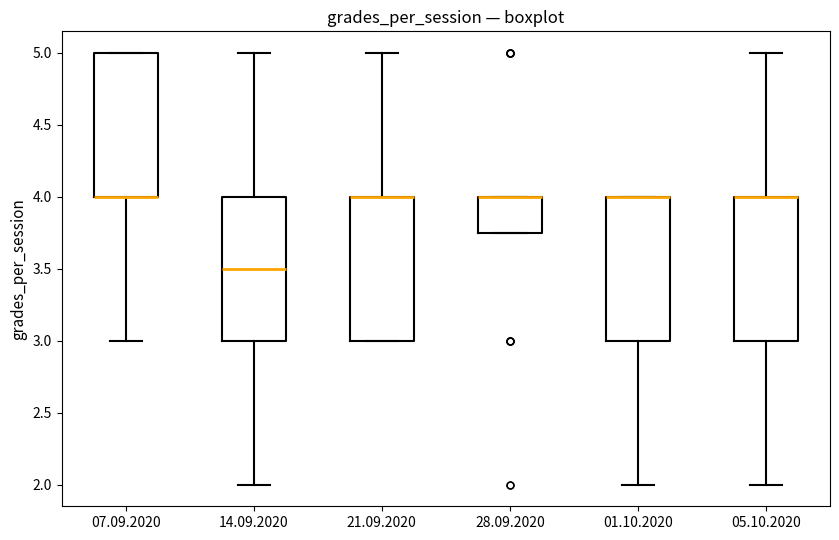

Where does the lower whisker of the box for 01.10.2020 end on the y-axis? The values are not printed on the chart, so give them approximately, as read against the axis.

2.00